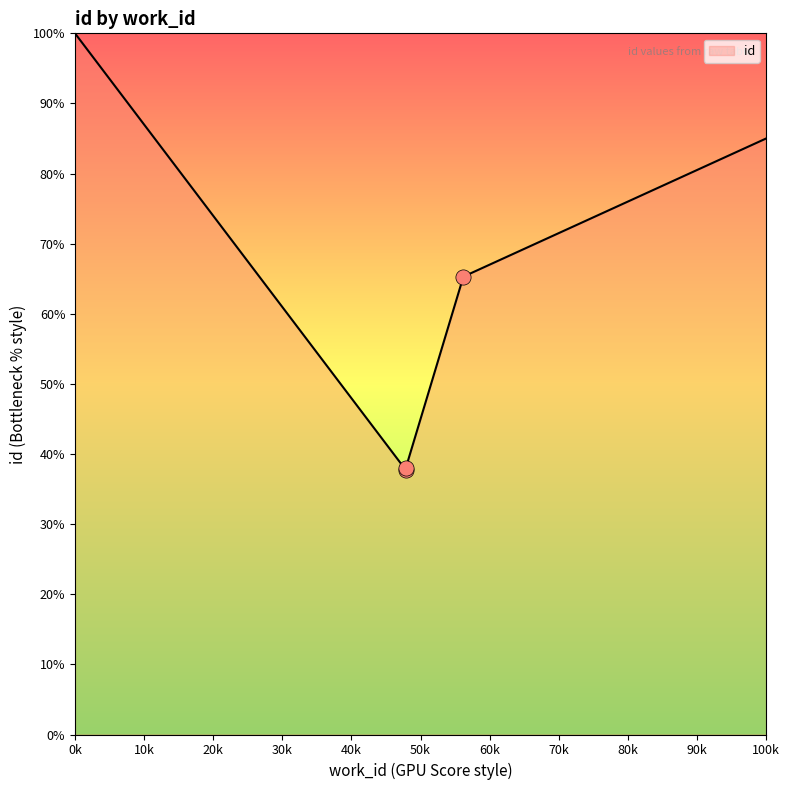

Between 7124 and 6957, which is larger?

7124